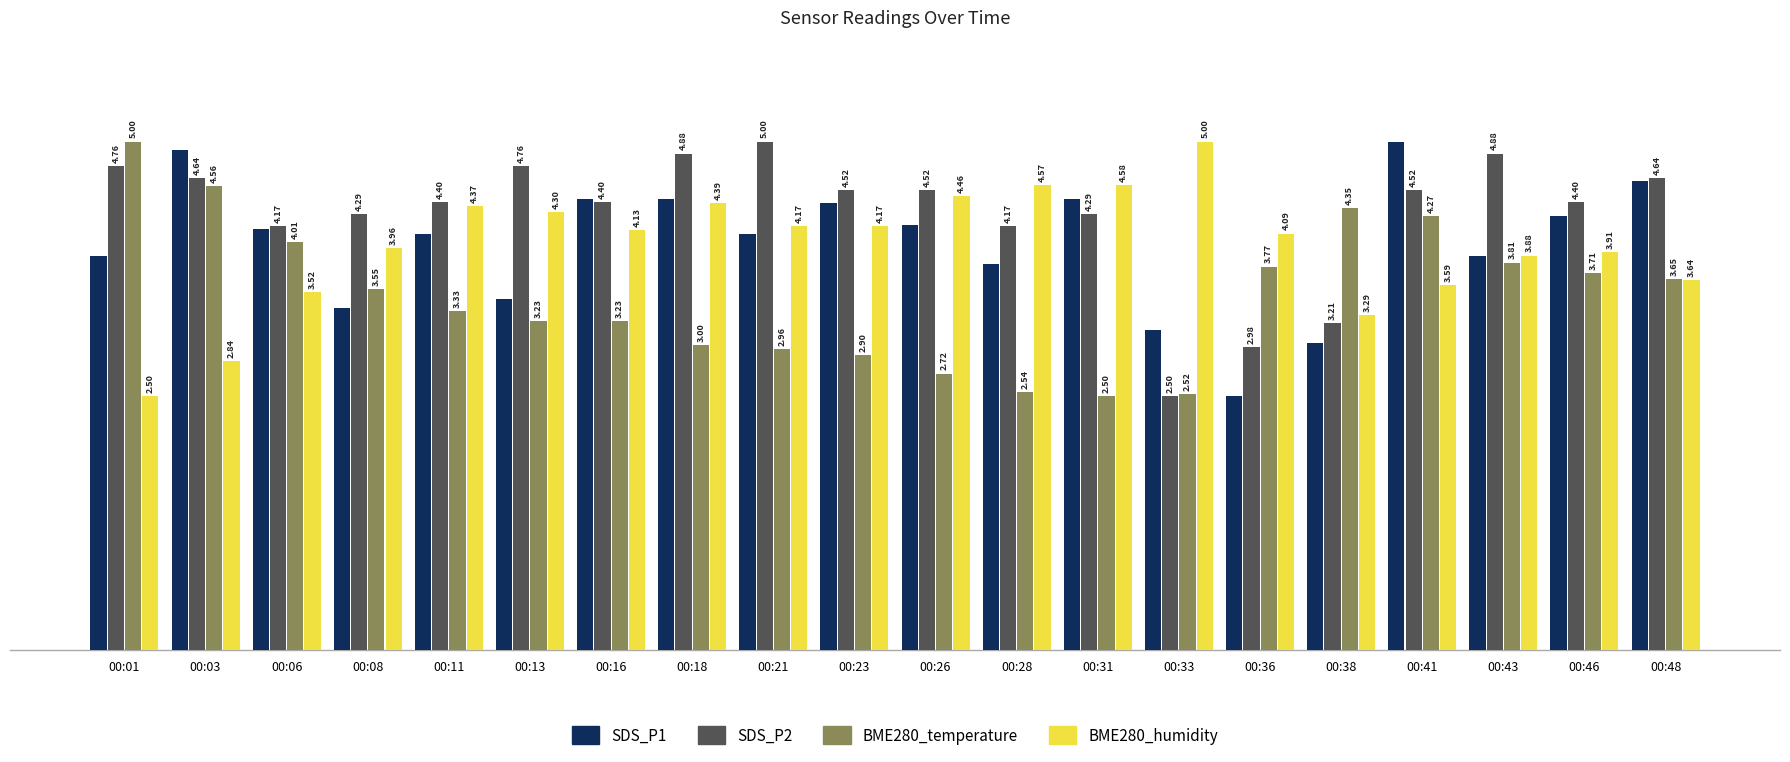

The SDS_P2 series shows 6.8 at 00:01. True or false?

False